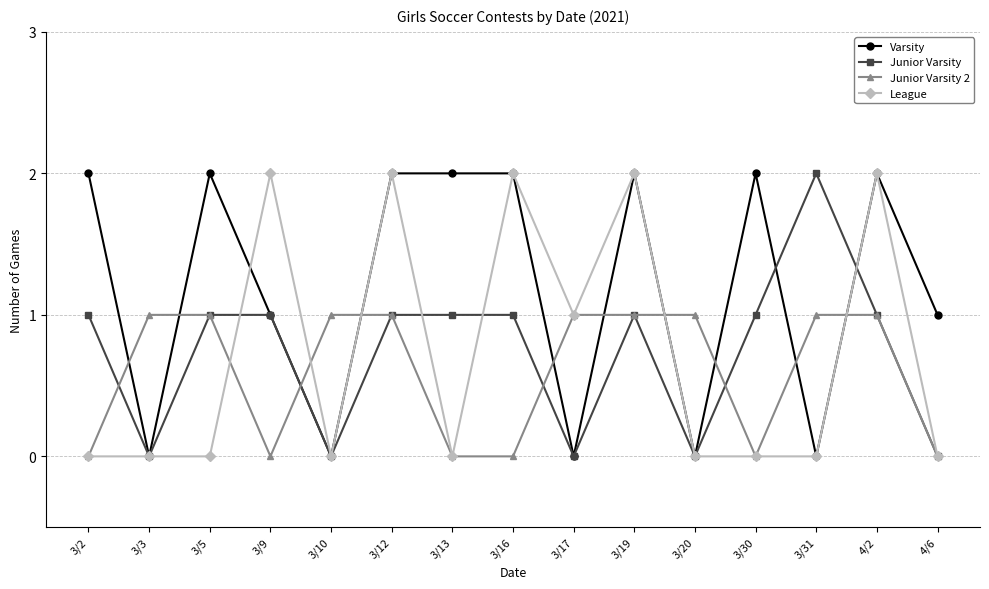

What is the label of the 4th point from the right?

3/30